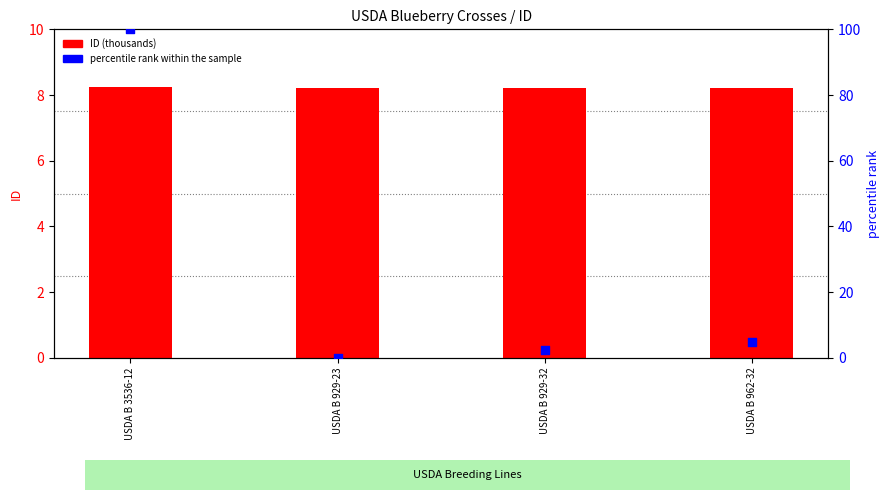

Is the value of ID (thousands) at USDA B 3536-12 greater than the value of percentile rank within the sample at USDA B 929-23?

Yes